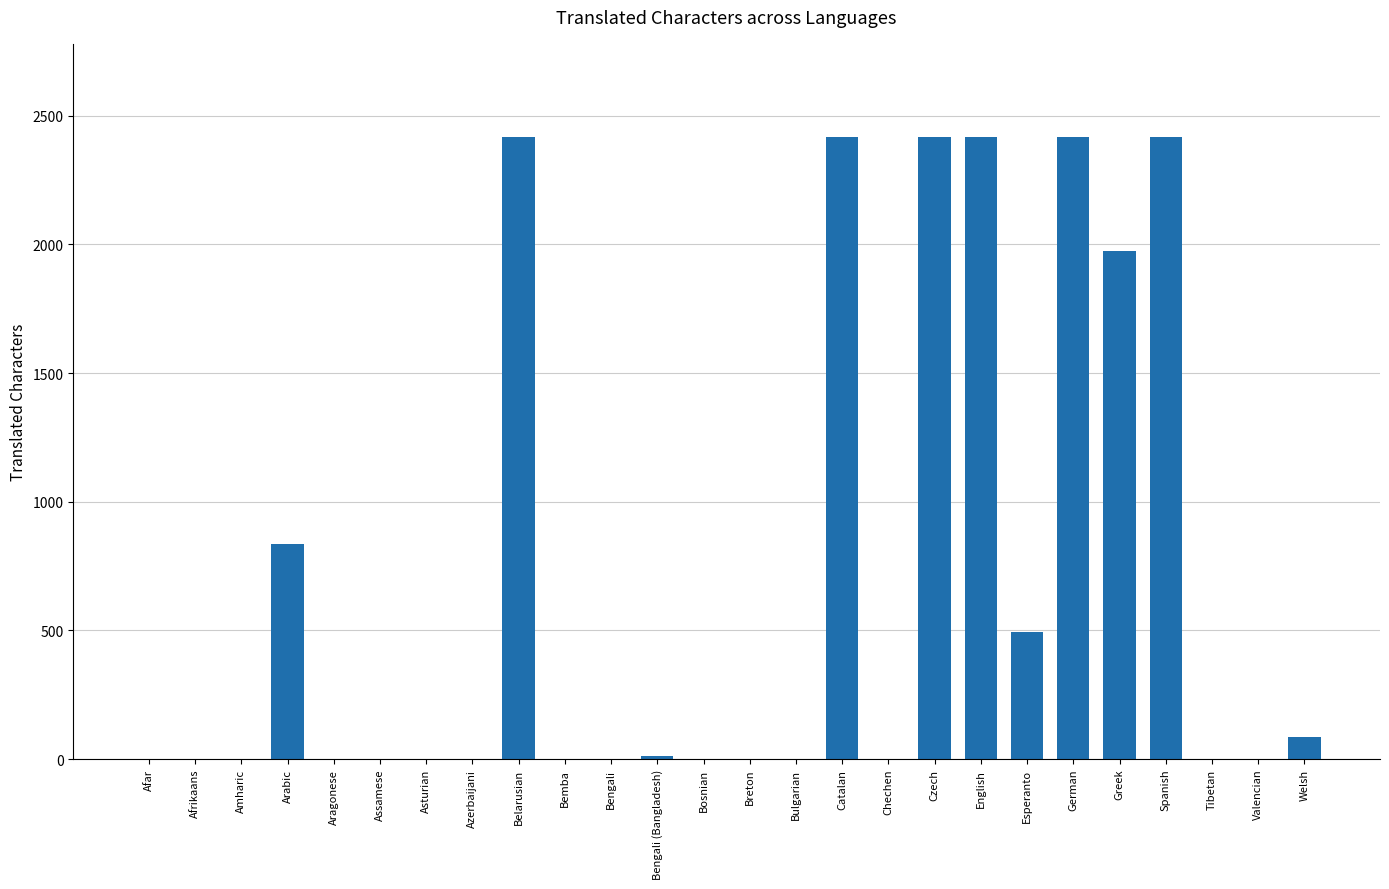

Reading left to right, what are all the values shown in this chart?

0	0	0	837	0	0	0	0	2417	0	0	13	0	0	0	2417	0	2417	2417	492	2417	1973	2417	0	0	86